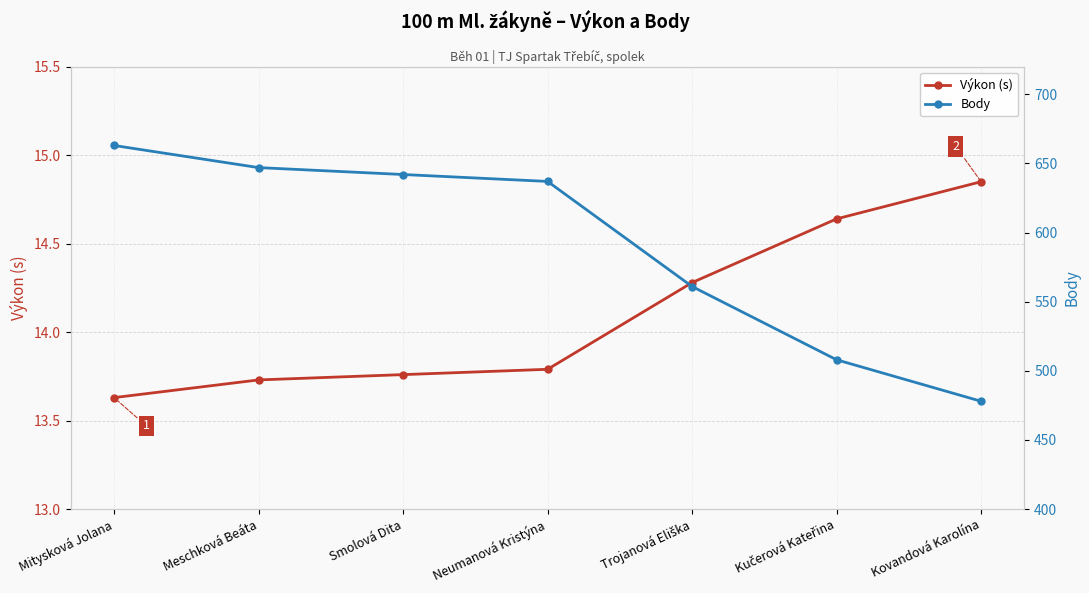

Read the Body value at Kučerová Kateřina.

508.0